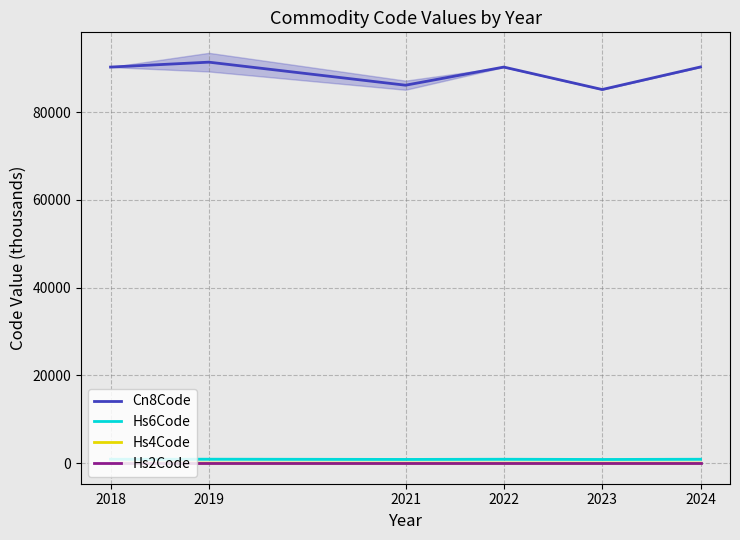

How many data points in Cn8Code are less than 90292?

2